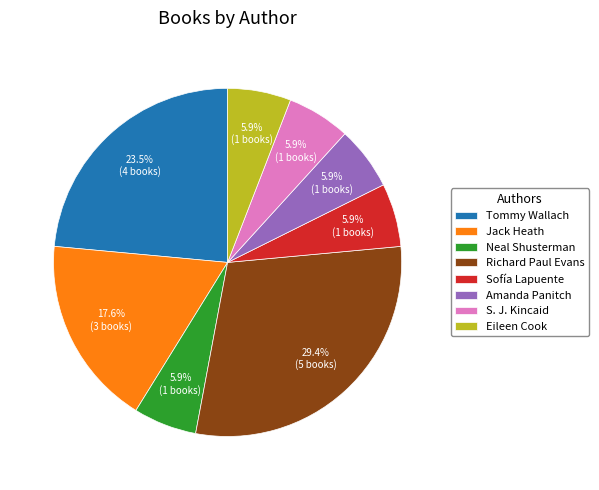

Is there a majority slice in this chart?

No